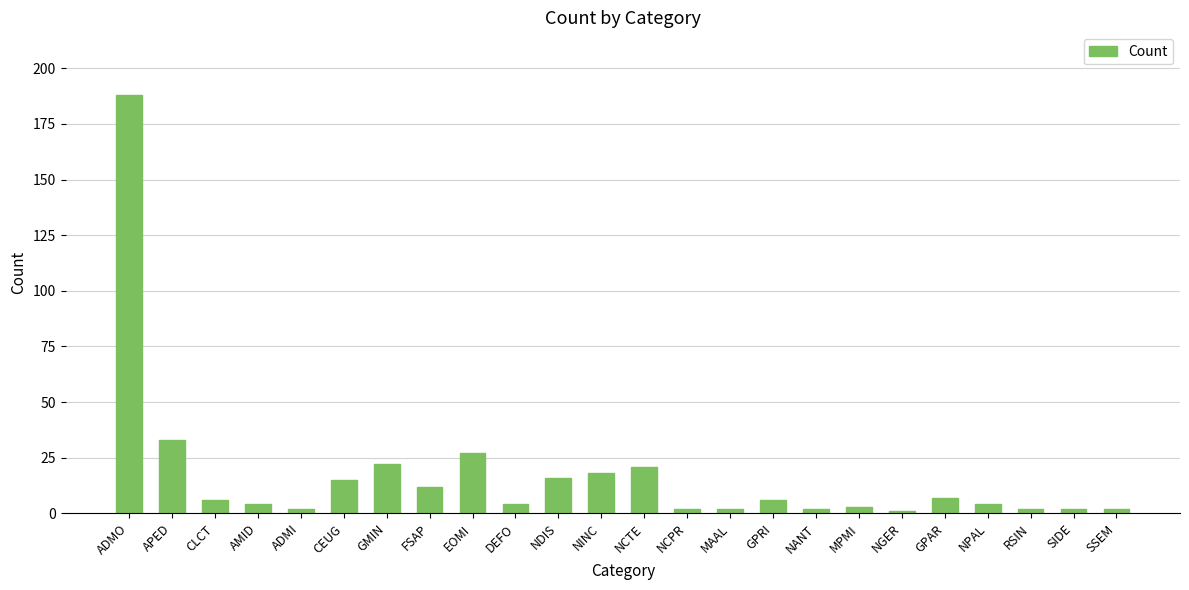

What is the difference between the second highest and minimum values?

32